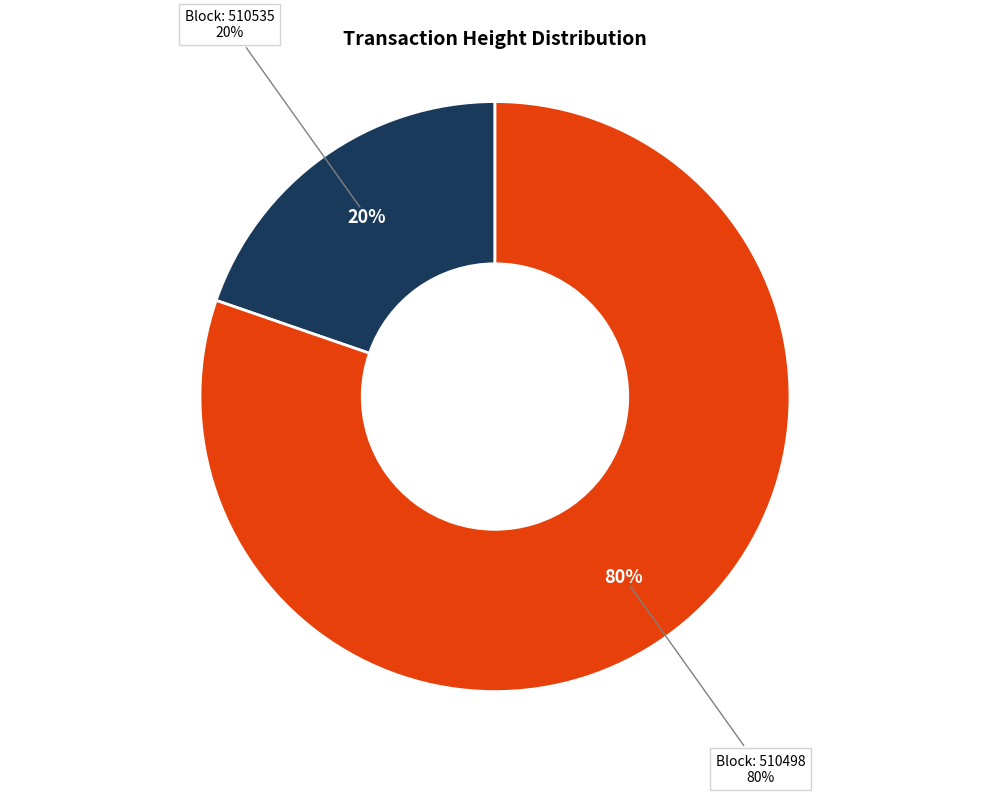

Which has a higher value, 510535 or 510498?

510498